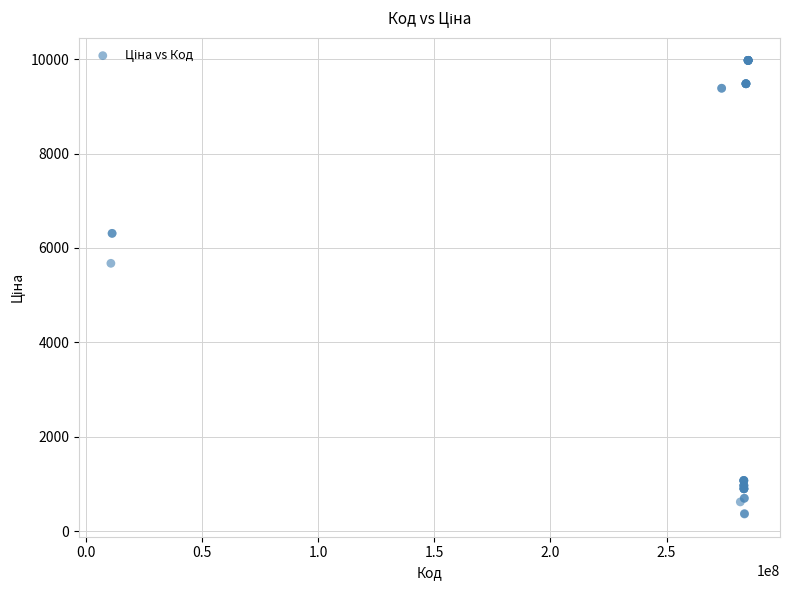

What Y value in the scatter plot is closest to 5167?

5673.8